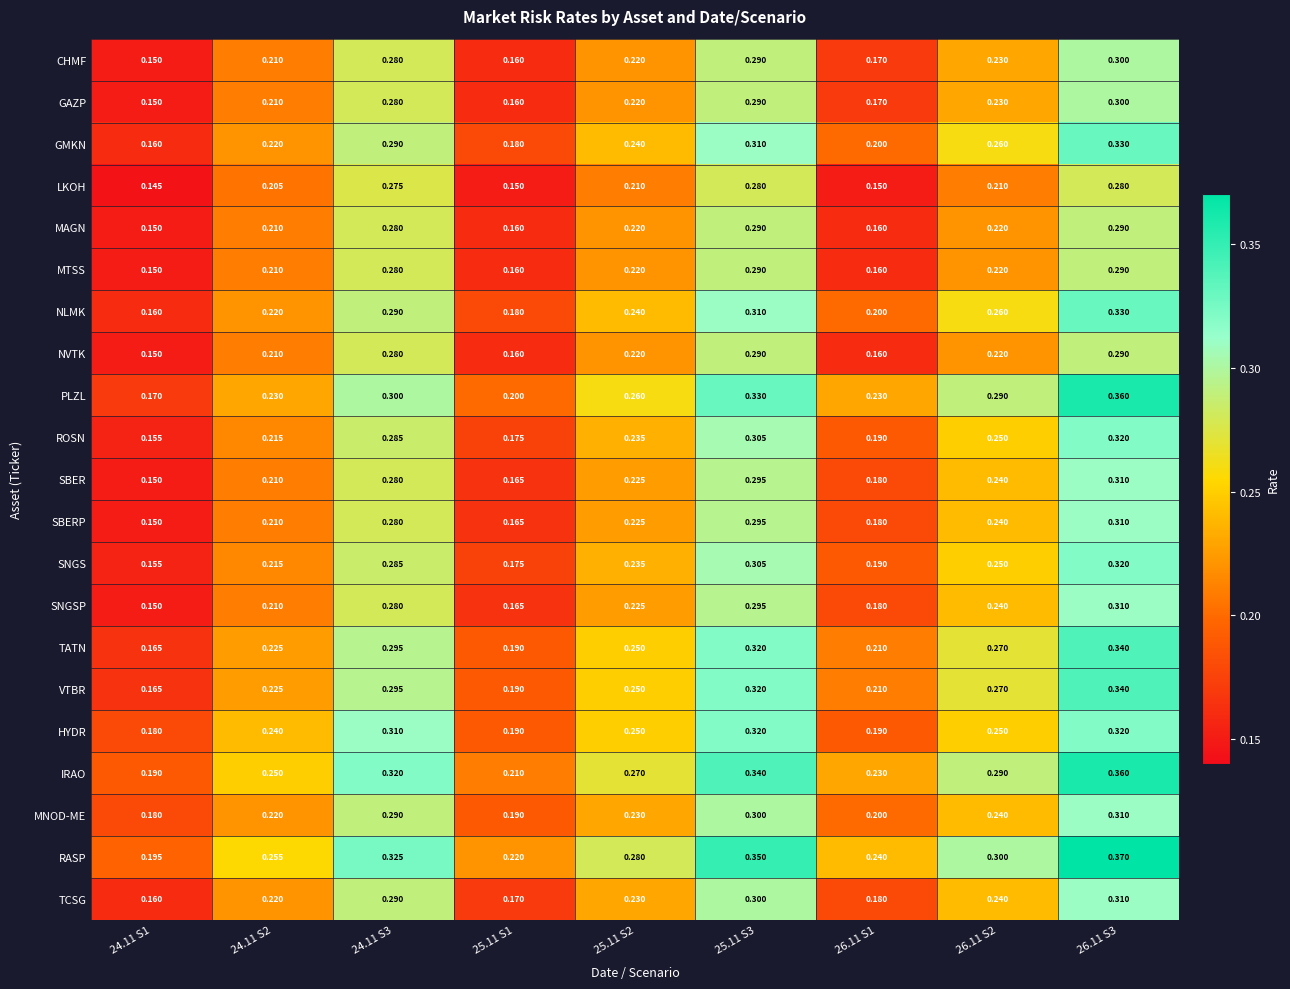

Which series has the largest range (max minus min)?

PLZL